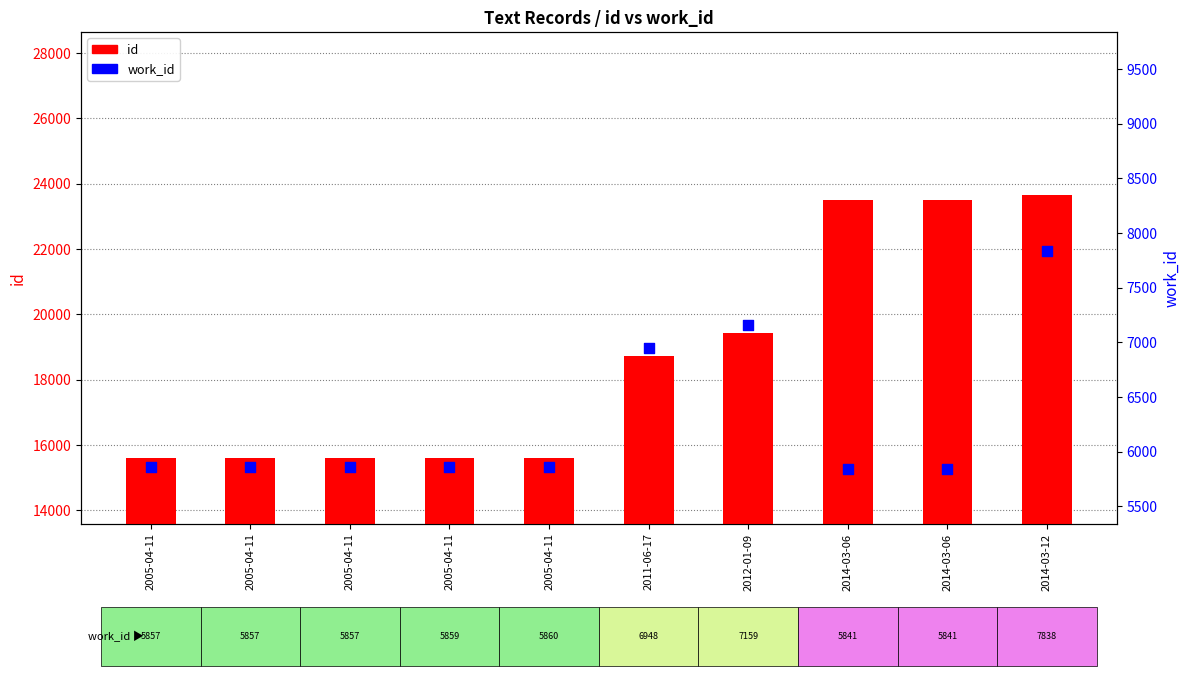

Which series reaches the minimum Y coordinate?

work_id